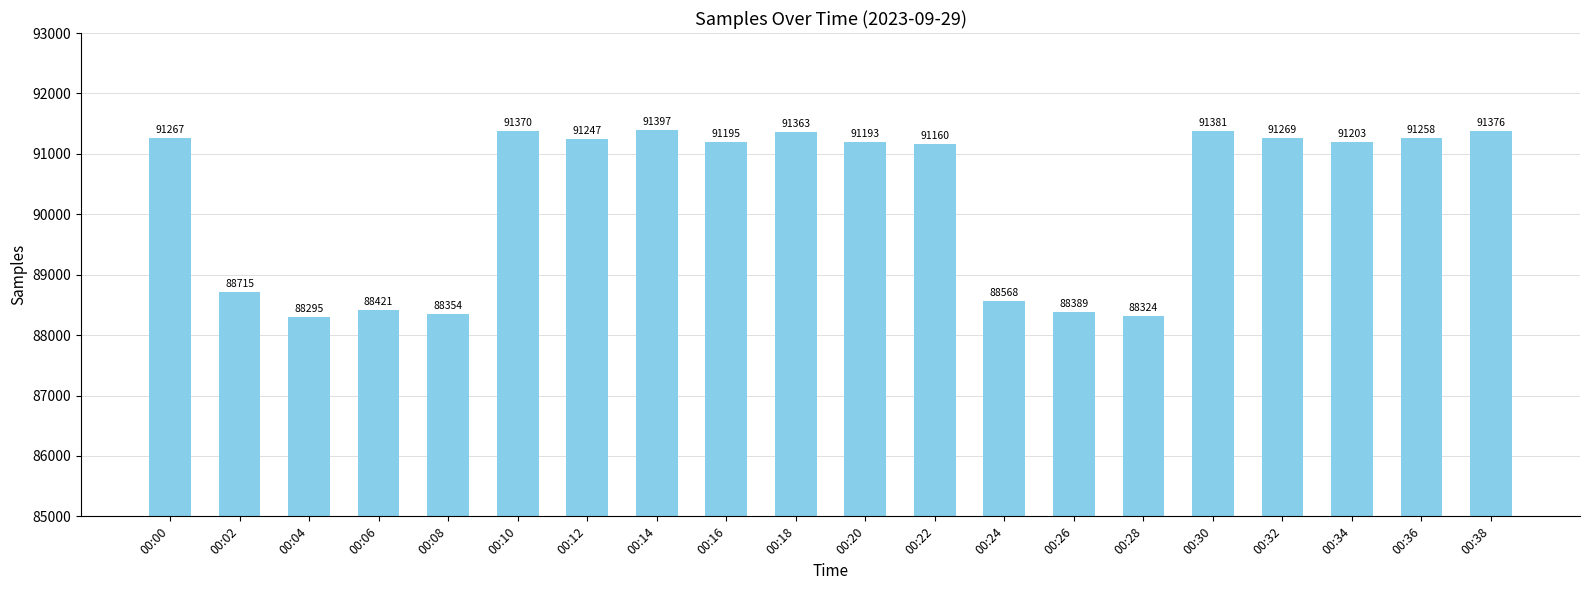

Rank the categories by value from lowest to highest.

00:04, 00:28, 00:08, 00:26, 00:06, 00:24, 00:02, 00:22, 00:20, 00:16, 00:34, 00:12, 00:36, 00:00, 00:32, 00:18, 00:10, 00:38, 00:30, 00:14